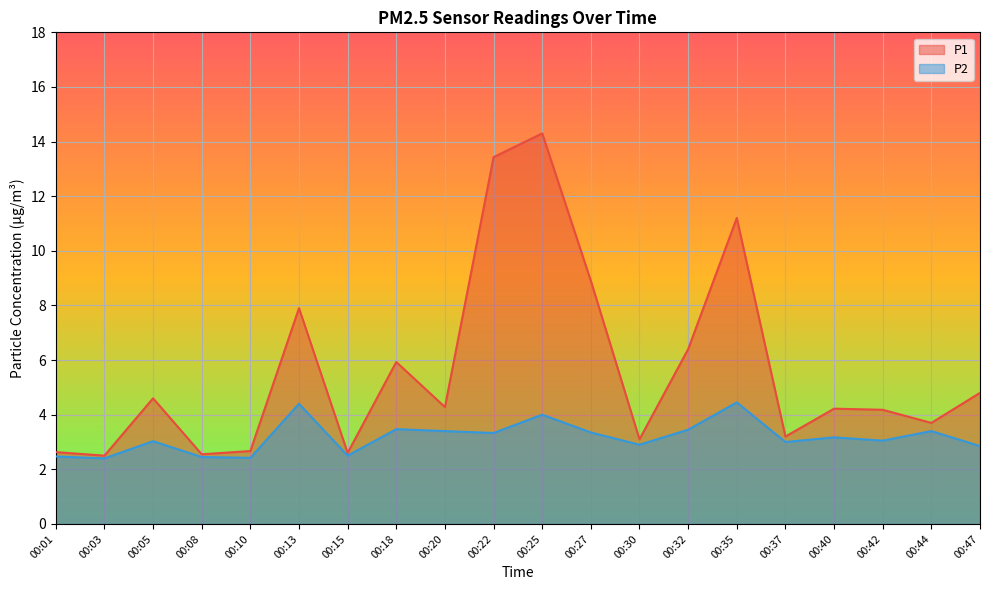

What is the difference between the maximum and minimum values in the P1 series?

11.8